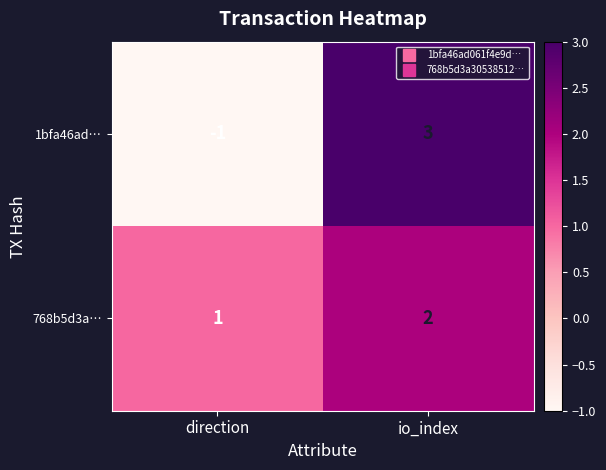

List the series in order of their overall mean, highest first.

768b5d3a…, 1bfa46ad…